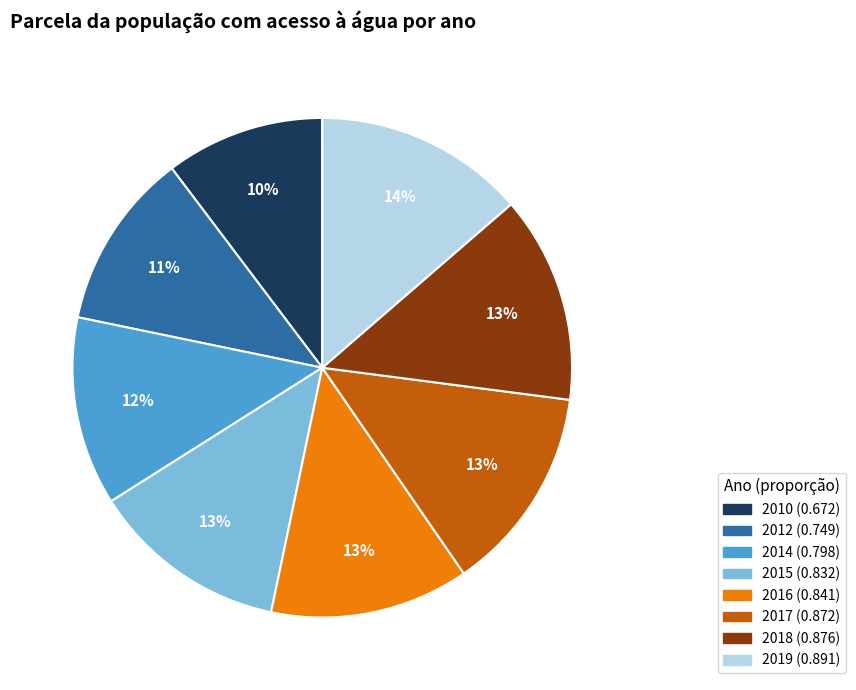

To the nearest percent, what is the average slice percentage?

12%